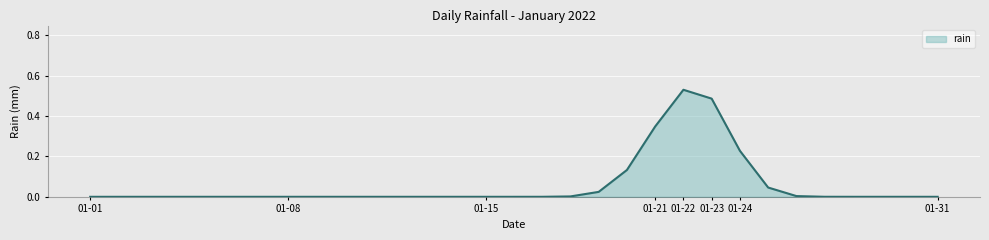

Which category has the highest value across all series?

01-22